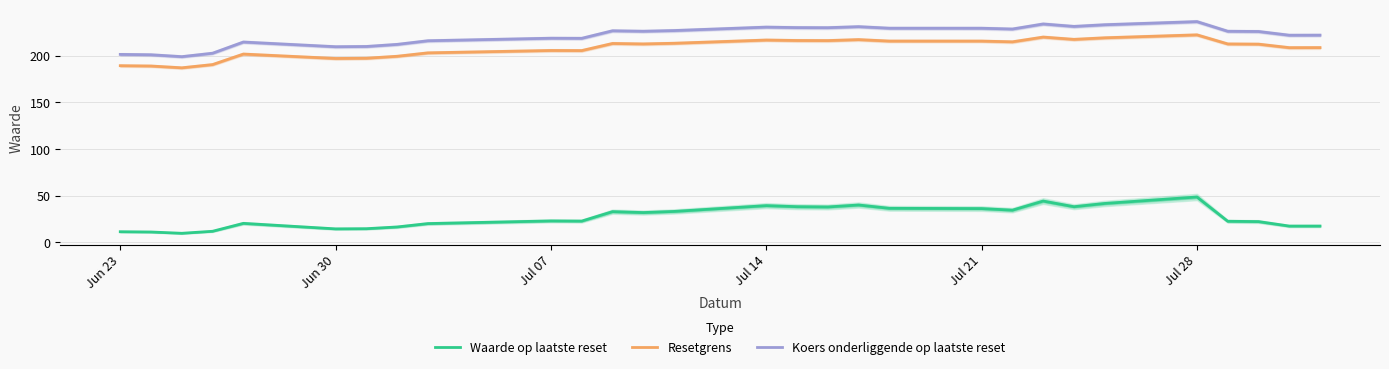

List the series in order of their peak value, highest first.

Koers onderliggende op laatste reset, Resetgrens, Waarde op laatste reset